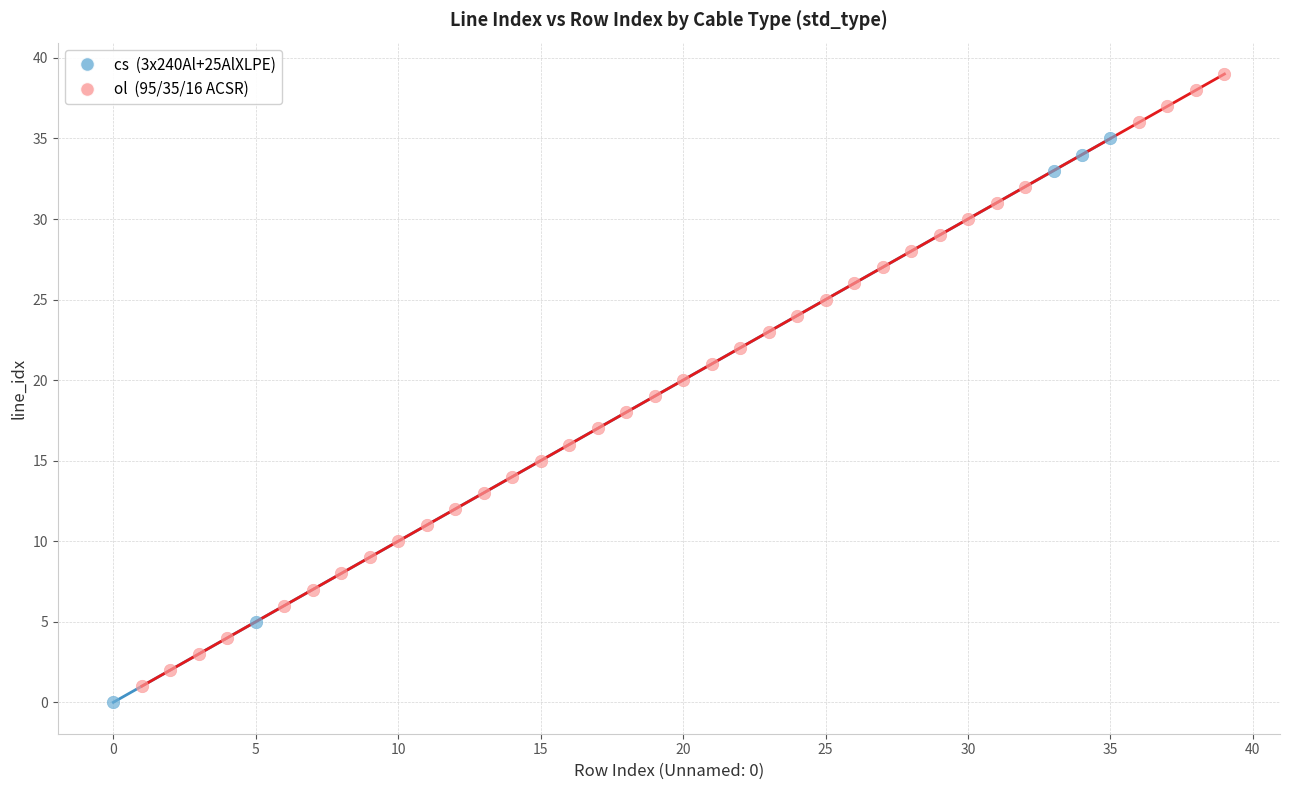

Which series contains the highest Y value?

ol (95/35/16 ACSR)